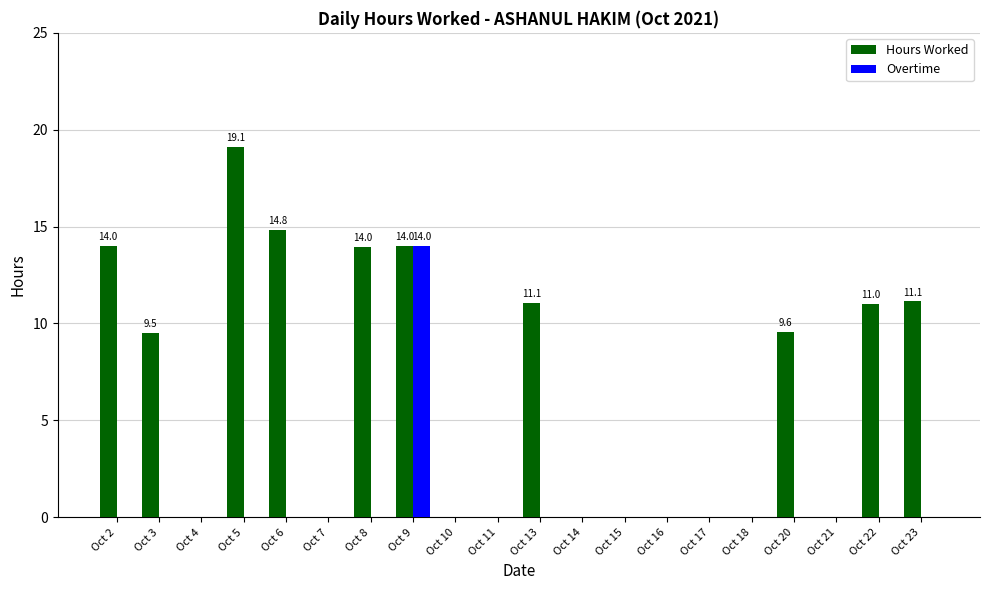

The value of Overtime at Oct 8 is 0.0. True or false?

True